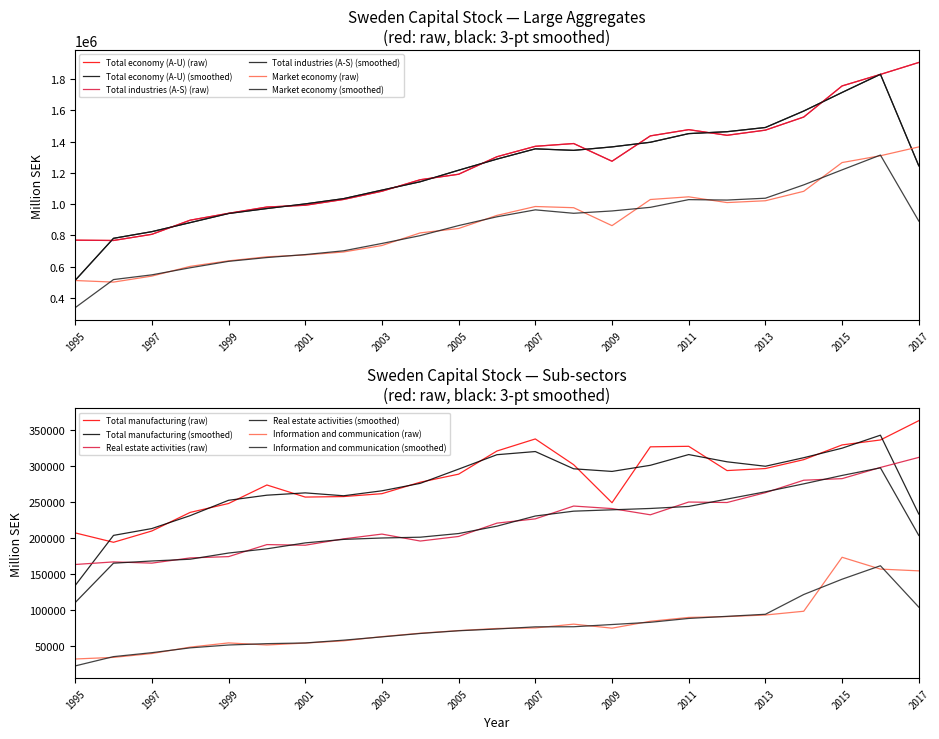

At which category is the sum across all series the highest?

2017